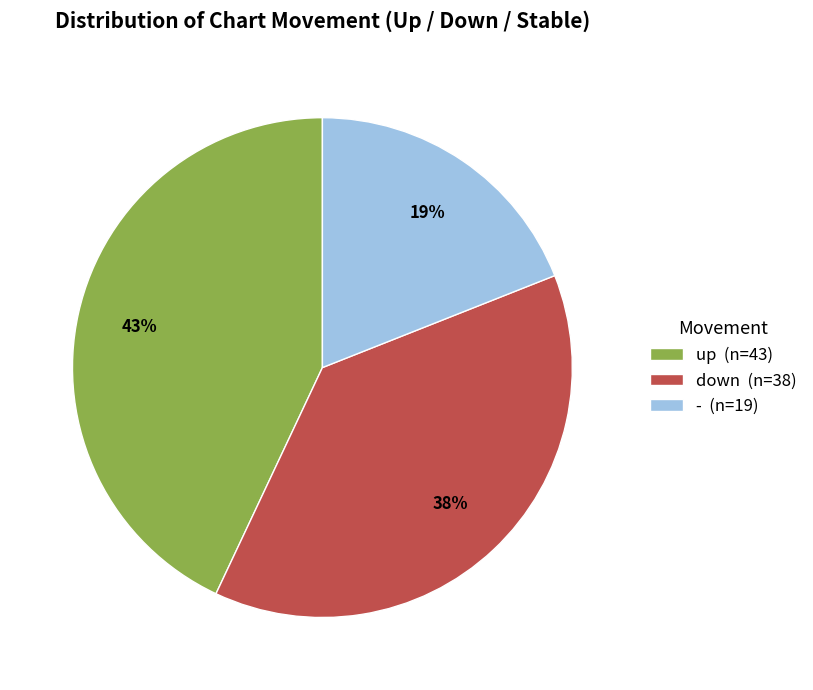

To the nearest percent, what is the combined percentage of - and down?

57%